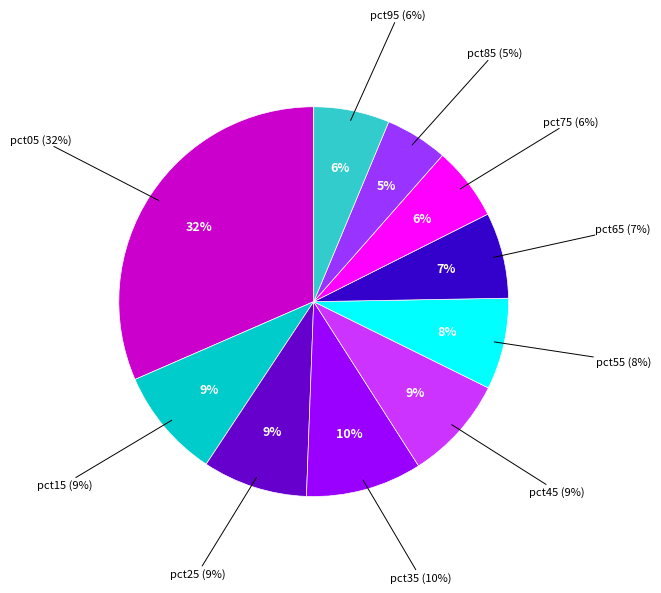

Is pct65 the majority of the pie?

No